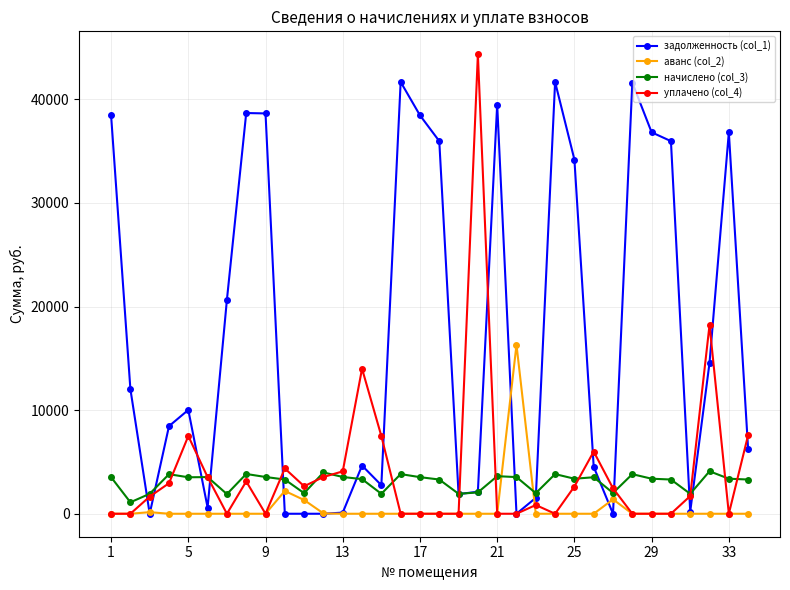

True or false: уплачено (col_4) and начислено (col_3) cross at least once.

True